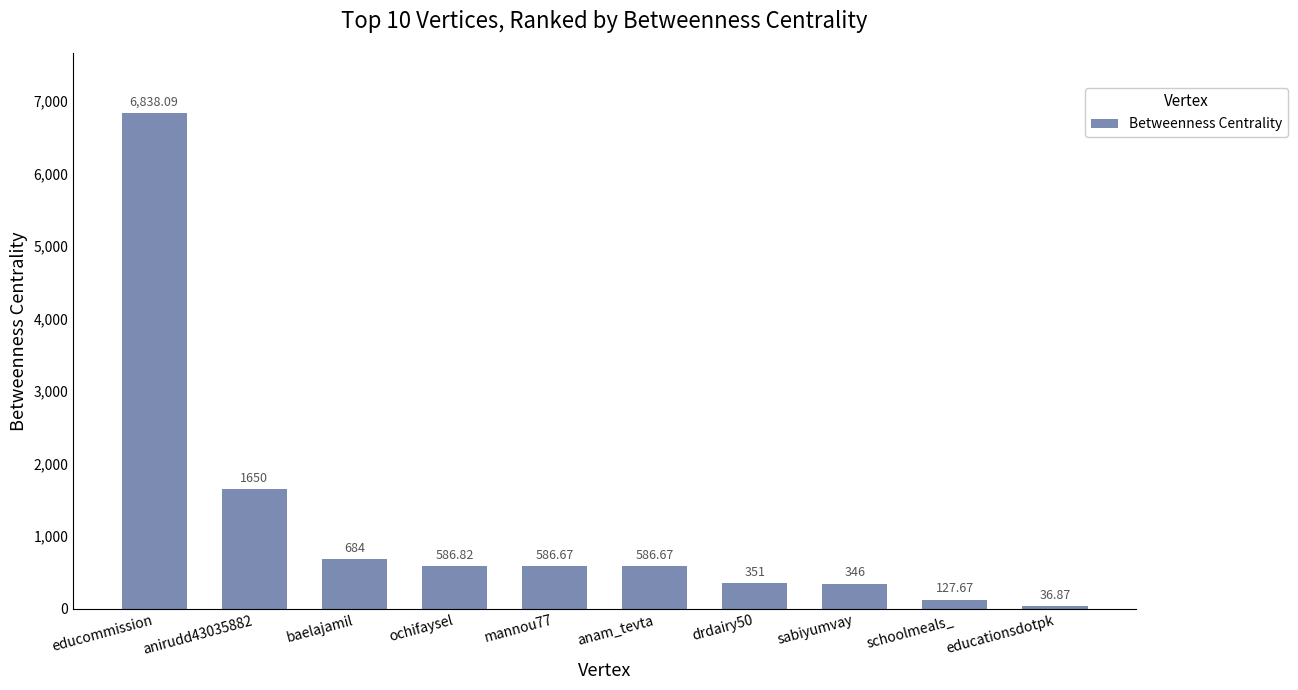

Count the number of data series in this chart.

1